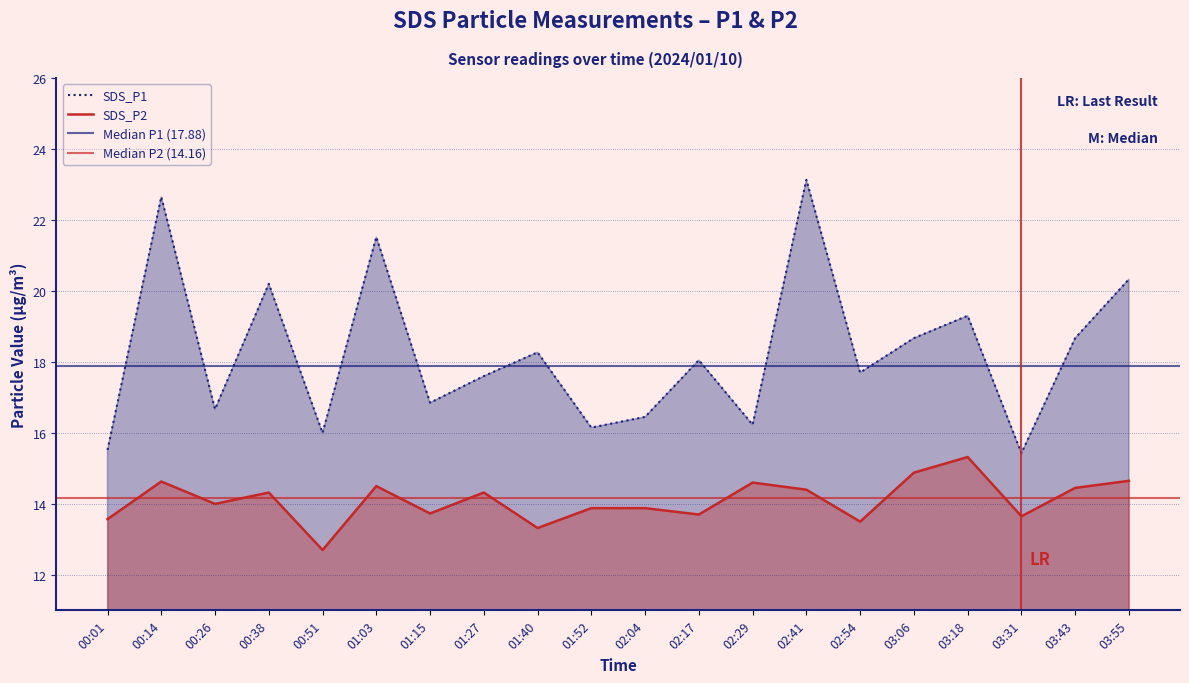

What is the sum of the SDS_P1 values at 01:27 and 01:40?

35.9